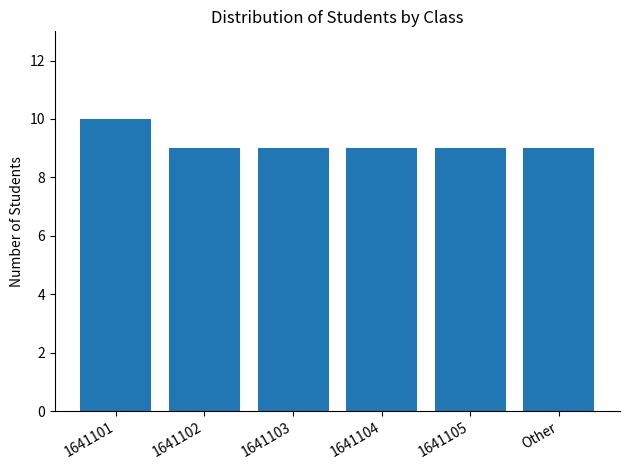

What value does the data have at 1641102?

9